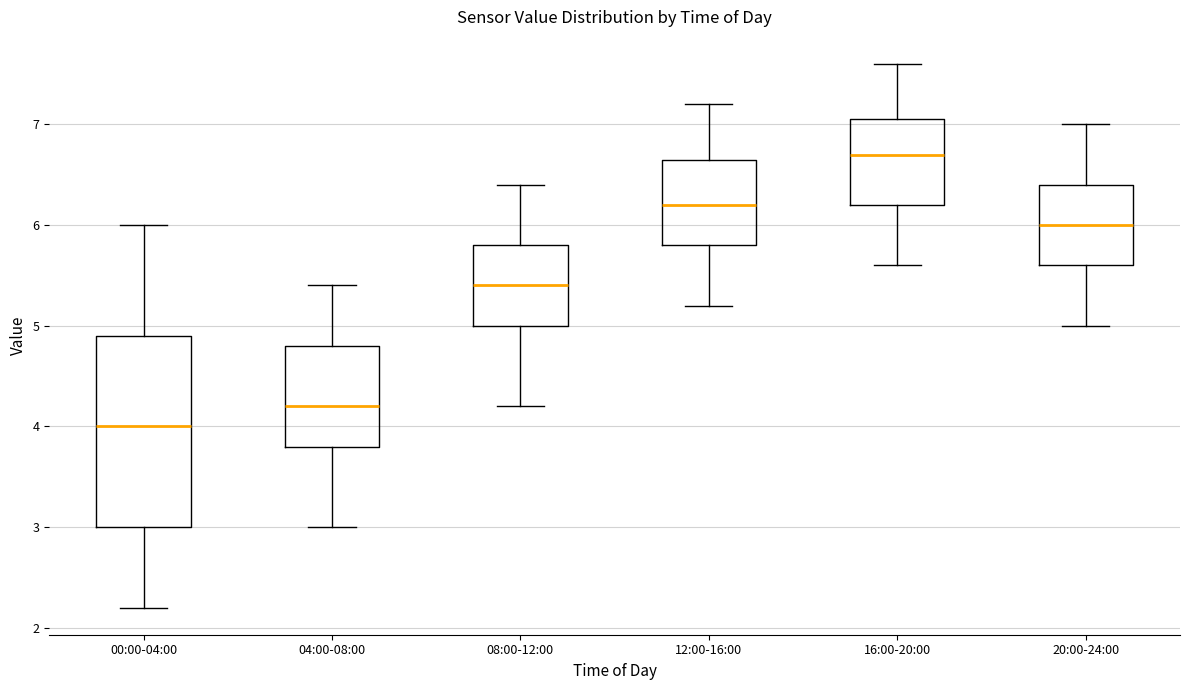

Which box has the highest median line?

16:00-20:00